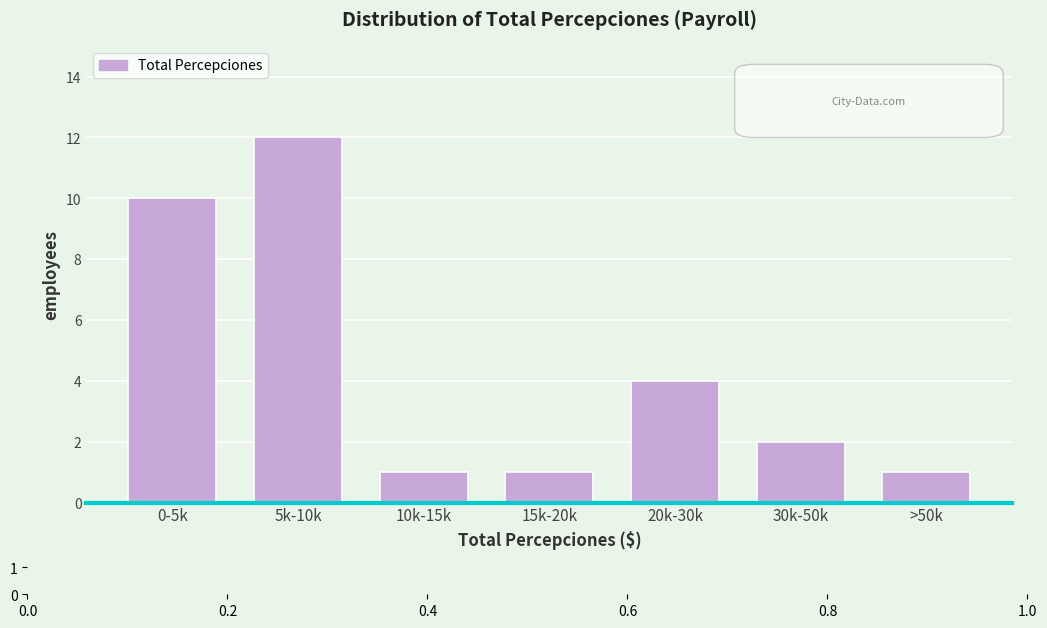

Reading left to right, transcribe all the data shown in this chart.

10	12	1	1	4	2	1